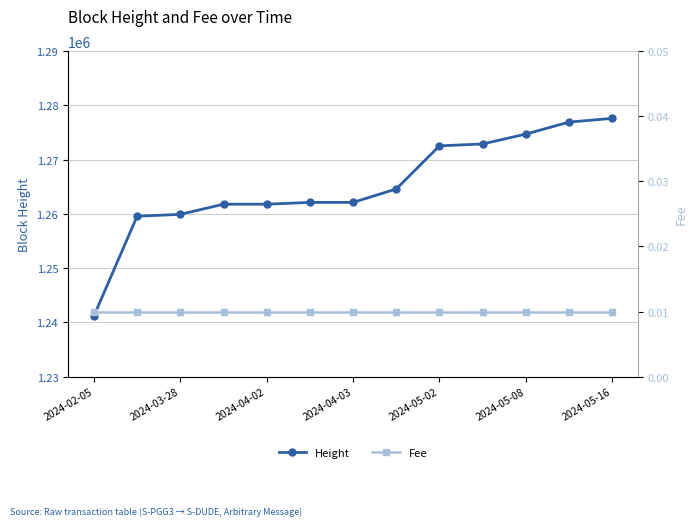

True or false: Fee and Height cross at least once.

False